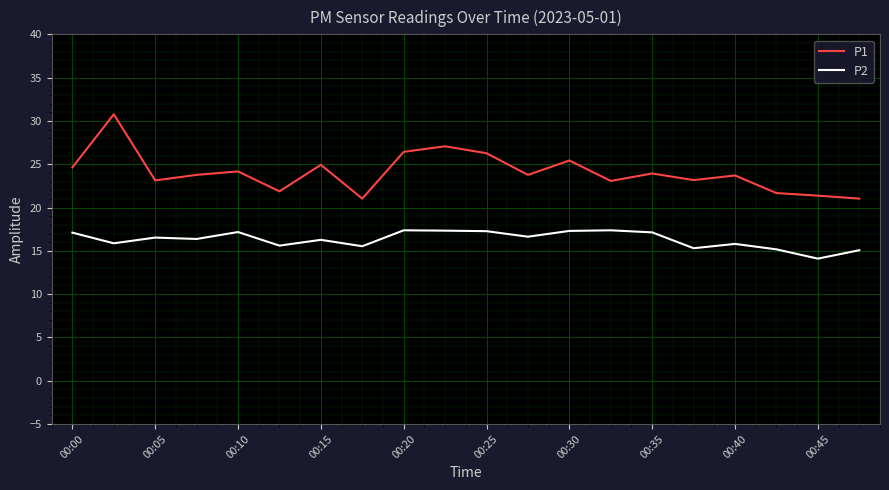

Rank the series by their average value, from lowest to highest.

P2, P1